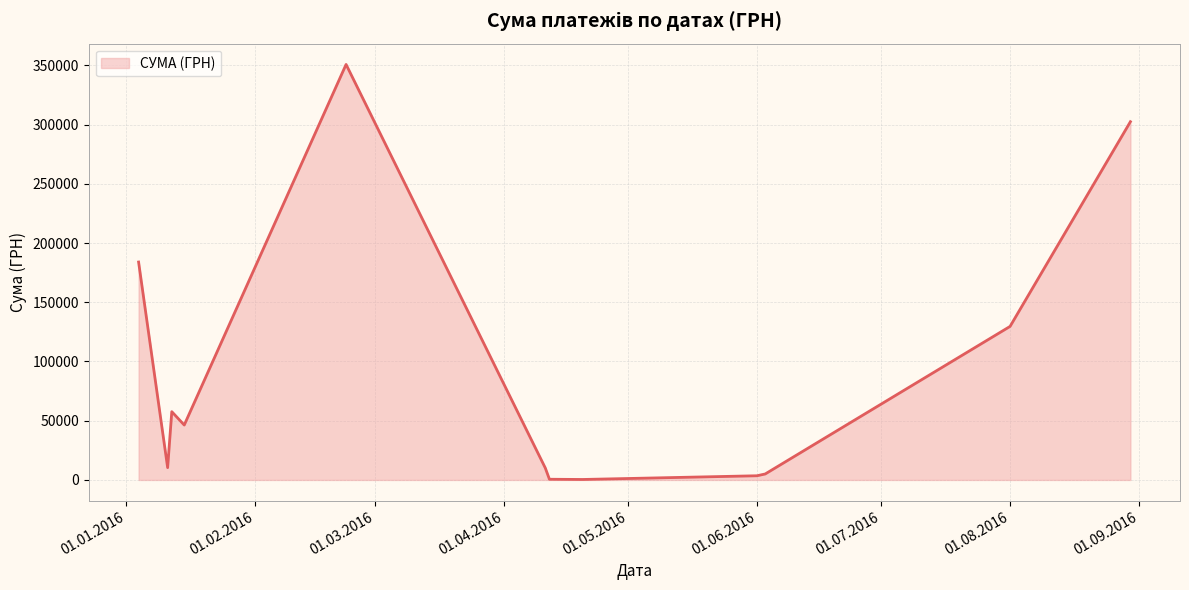

What is the maximum value shown in the chart?

350767.3